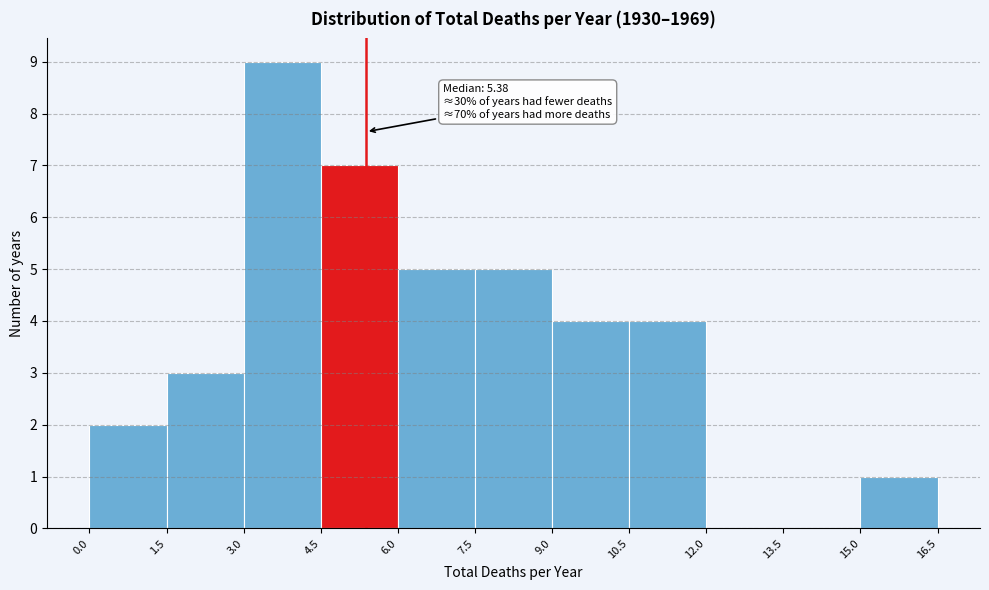

Which range on the x-axis has the tallest bar?

3.0 to 4.5